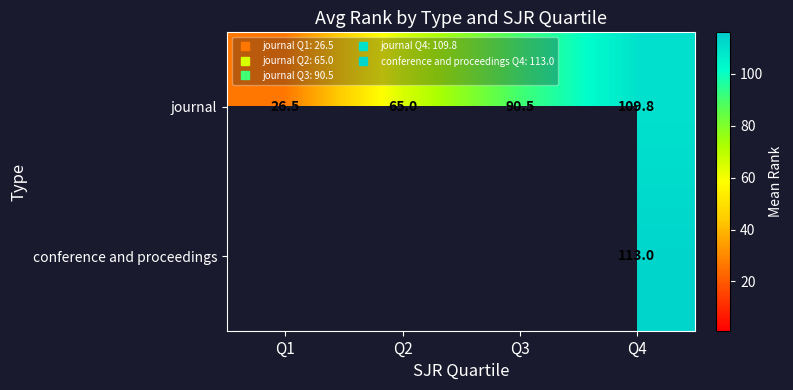

Which series has the largest range (max minus min)?

journal